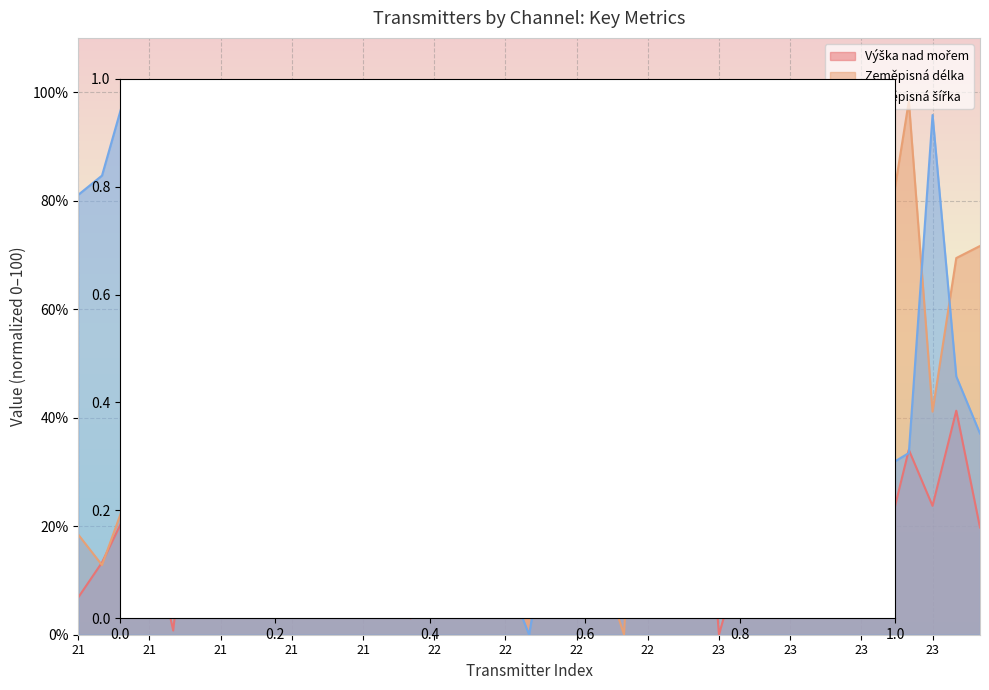

Reading right to left, extract all data points from this chart.

Výška nad mořem: 19.8	41.3	23.8	34.1	16.2	20.8	17.4	51.1	19.6	16.0	15.6	0.0	56.3	49.2	22.1	100.0	70.7	82.0	20.2	70.7	89.0	18.0	36.0	49.9	3.0	45.4	27.1	20.1	26.7	26.3	81.1	7.4	33.5	40.5	0.8	20.8	22.3	13.3	6.9
Zeměpisná délka: 71.6	69.4	41.1	98.3	70.9	65.5	68.5	49.3	34.9	17.7	23.8	25.8	10.1	100.0	91.6	0.0	13.4	15.2	25.0	21.4	22.3	30.0	16.0	30.3	17.1	19.1	11.7	21.2	22.1	11.5	71.9	23.6	65.4	69.7	53.8	10.1	24.9	12.8	18.4
Zeměpisná šířka: 37.1	47.6	95.8	33.5	30.9	57.5	59.9	86.0	53.6	57.3	55.9	62.0	20.2	22.4	25.3	23.9	19.6	11.8	26.4	0.0	11.0	33.7	18.9	41.9	87.0	84.7	52.6	90.3	91.3	47.4	60.7	60.7	56.9	48.2	55.5	49.1	100.0	84.6	81.1